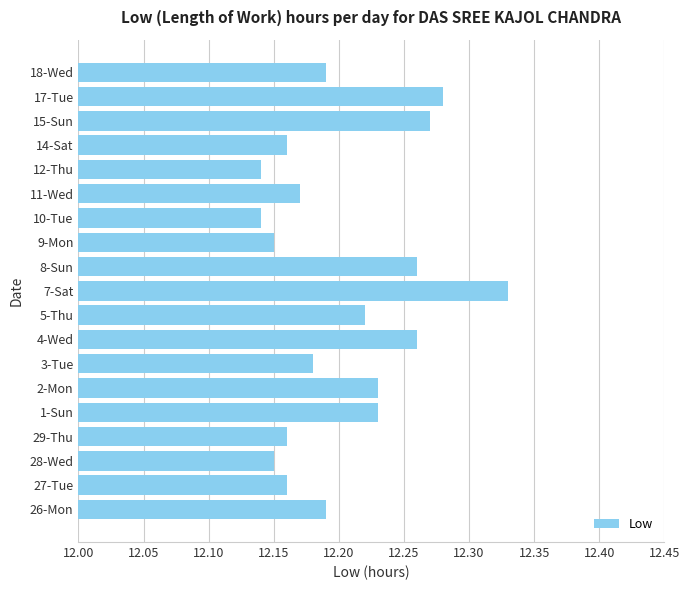

Which category has the highest value across all series?

7-Sat